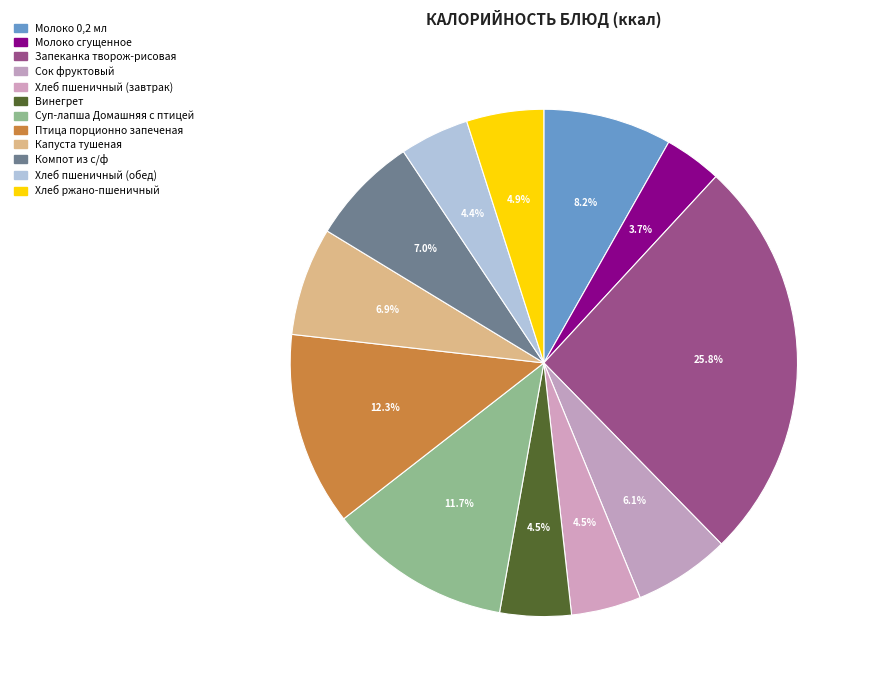

What percentage is the Суп-лапша Домашняя с птицей slice, to the nearest percent?

12%